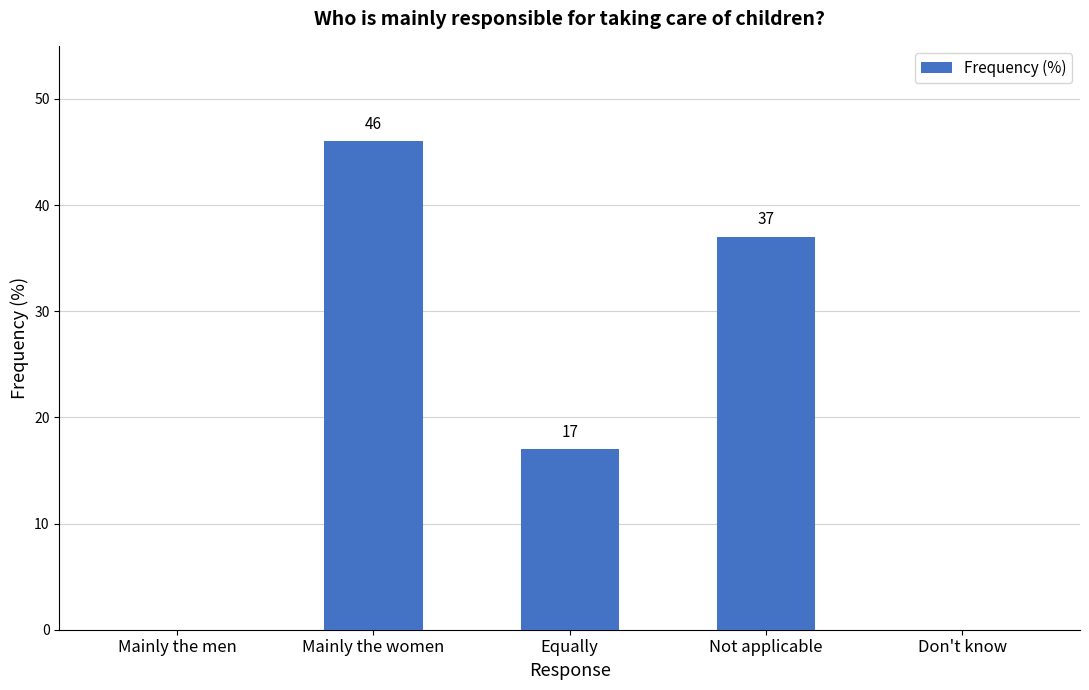

Where does the data first go above 17?

Mainly the women